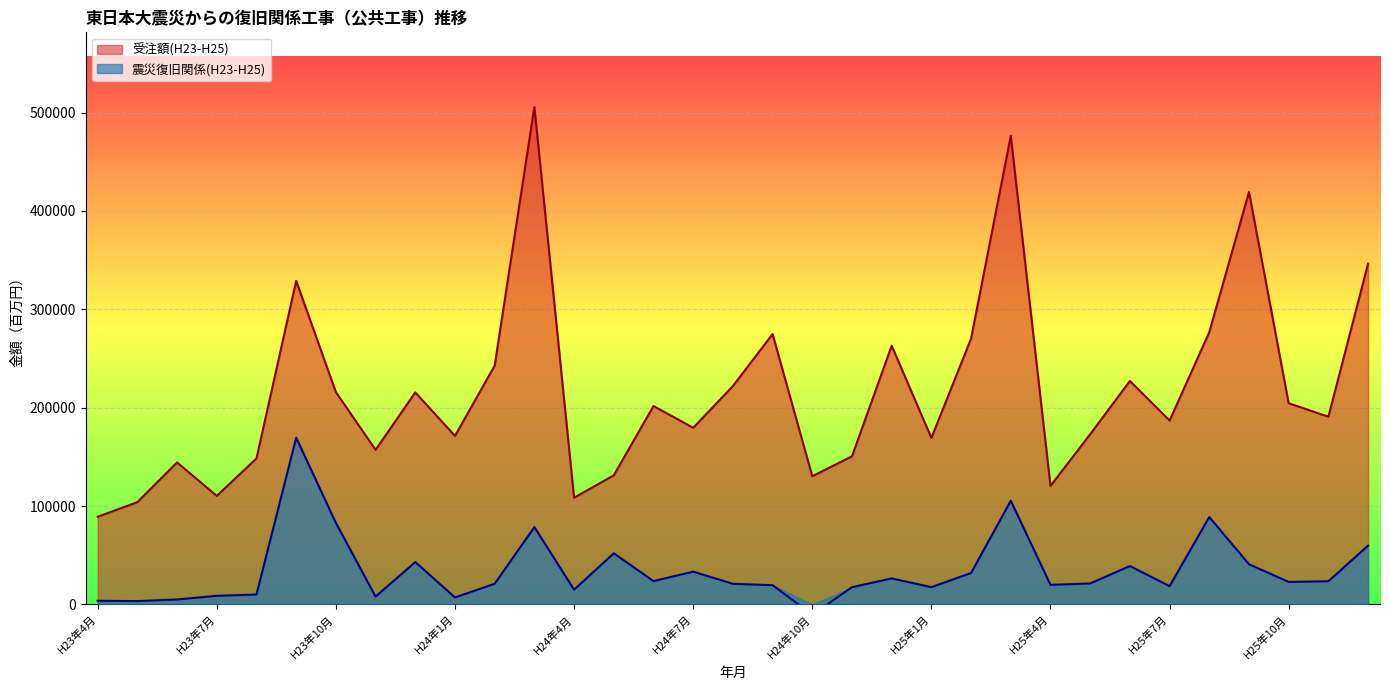

At H23年9月, list the series in order from largest to smallest.

受注額(H23-H25), 震災復旧関係(H23-H25)